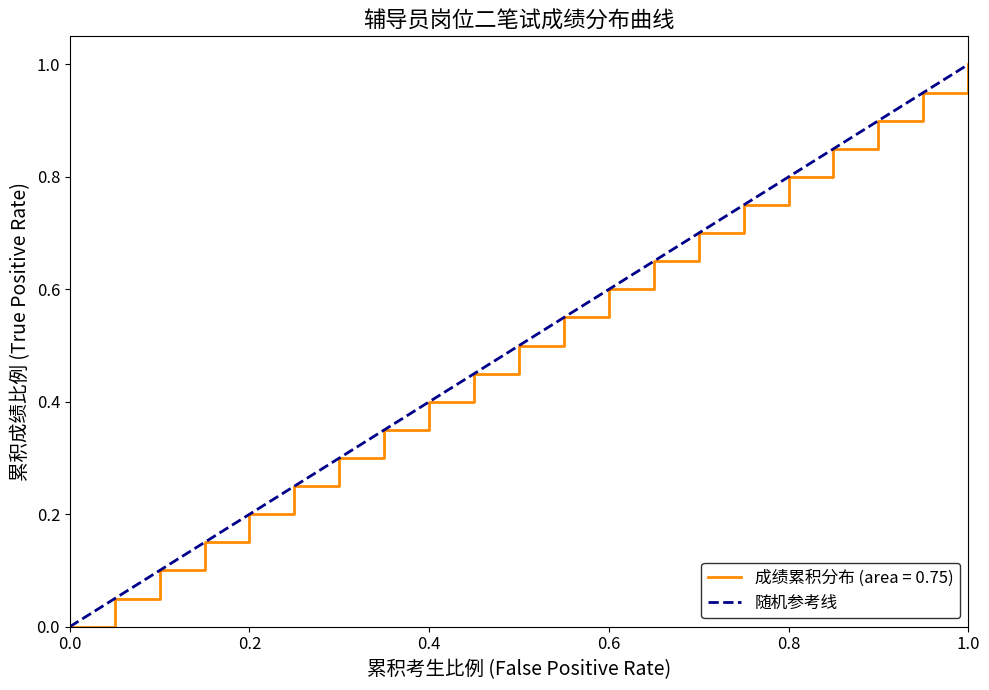

How many values are above zero?

1